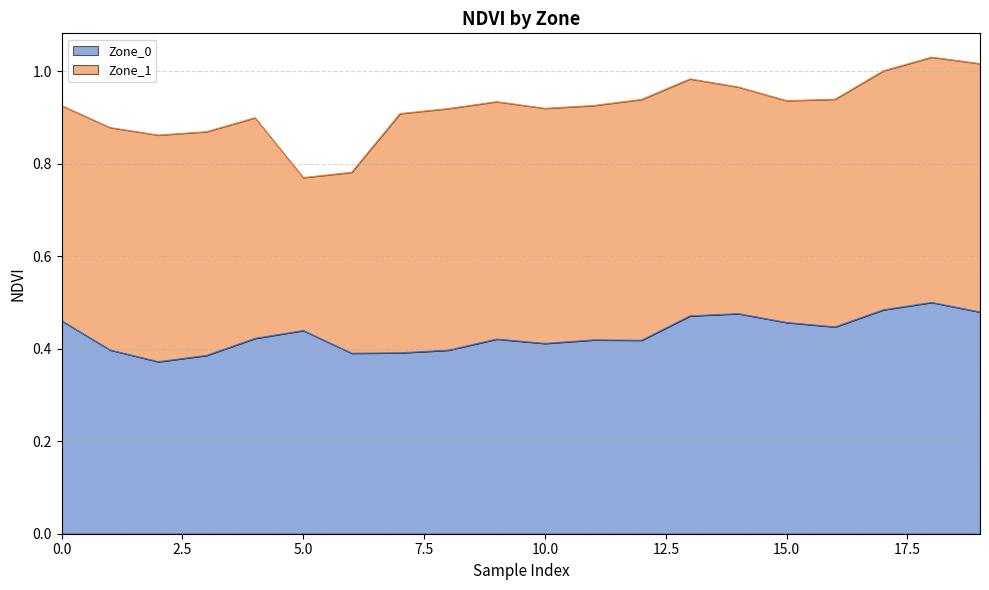

What is the difference between the second highest and minimum values?

0.1